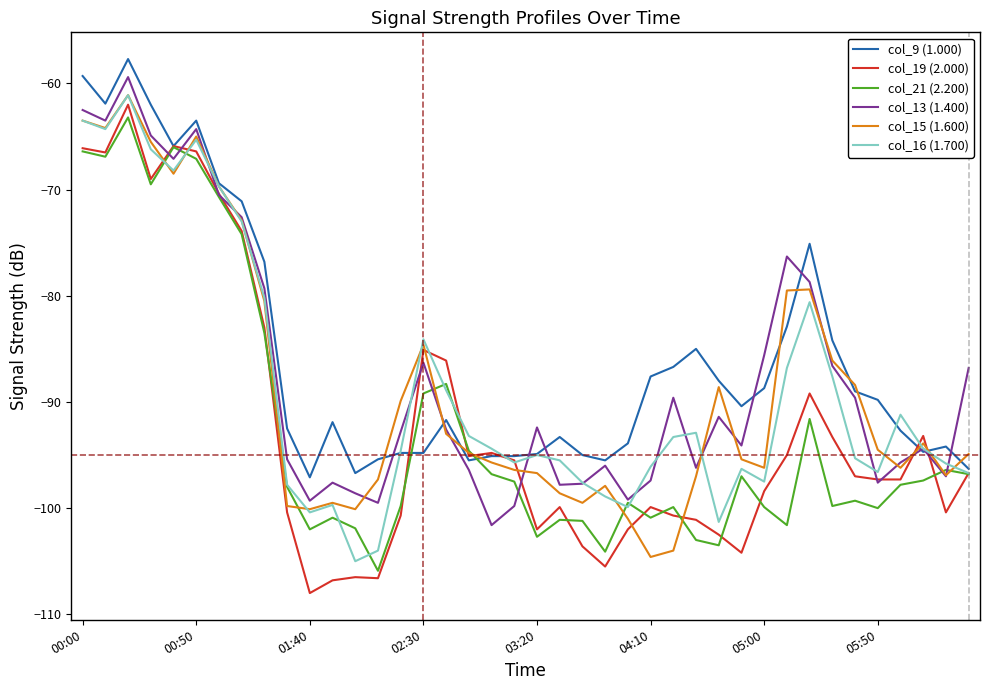

Which series has the widest spread of values?

col_19 (2.000)